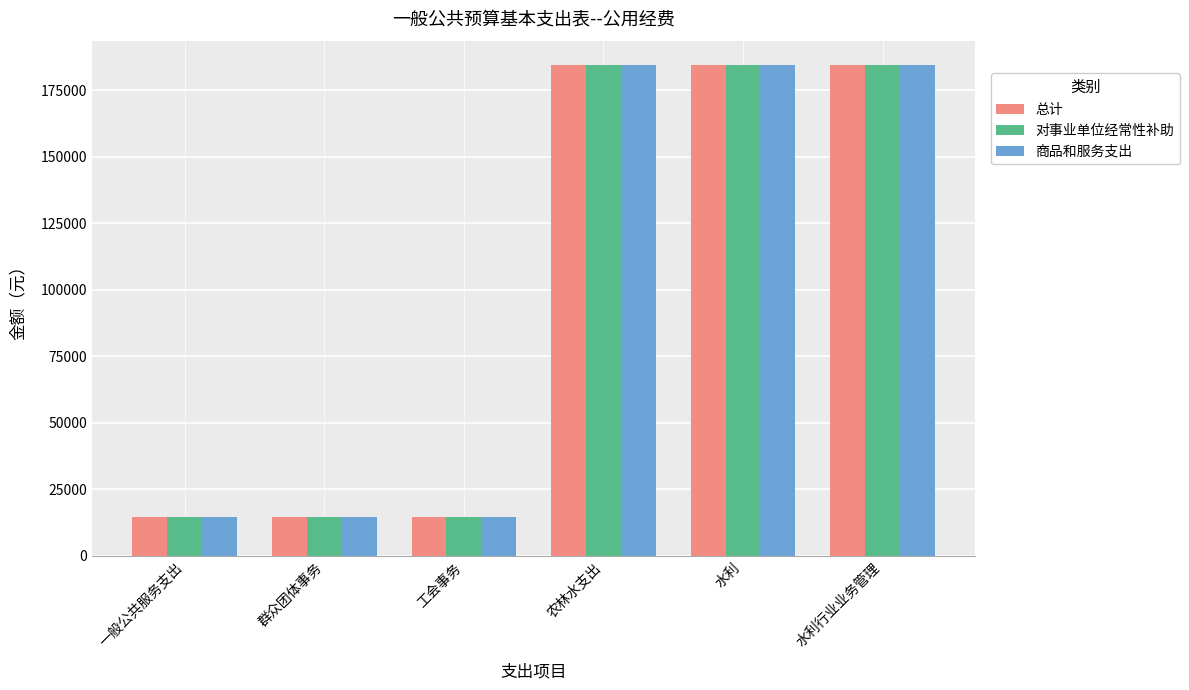

True or false: 总计 has a value of 14476.8 at 群众团体事务.

True